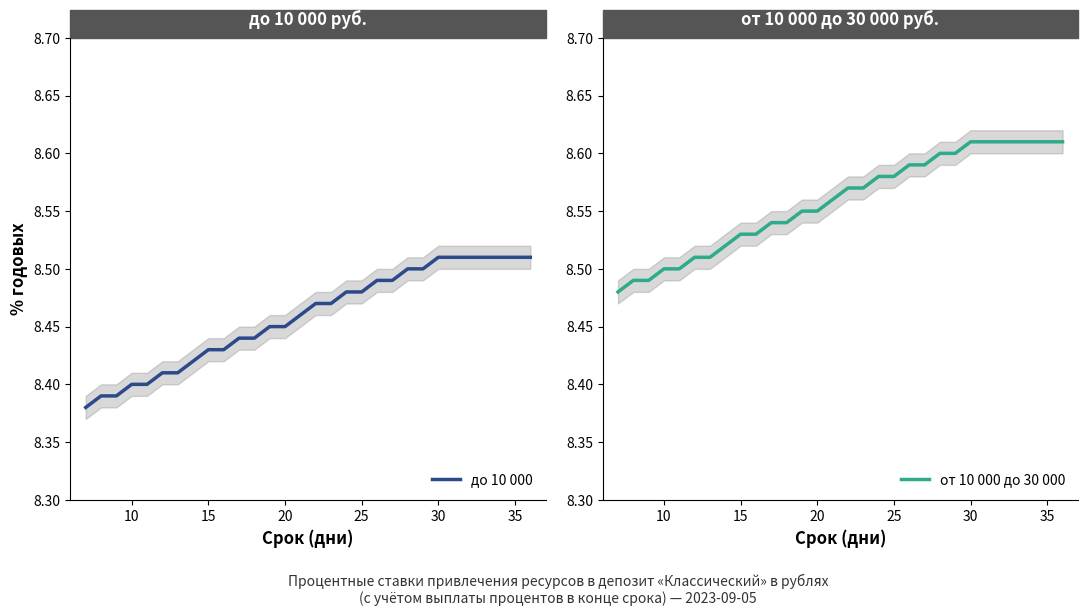

Is it true that от 10 000 до 30 000 equals 5.9 at 27?

False